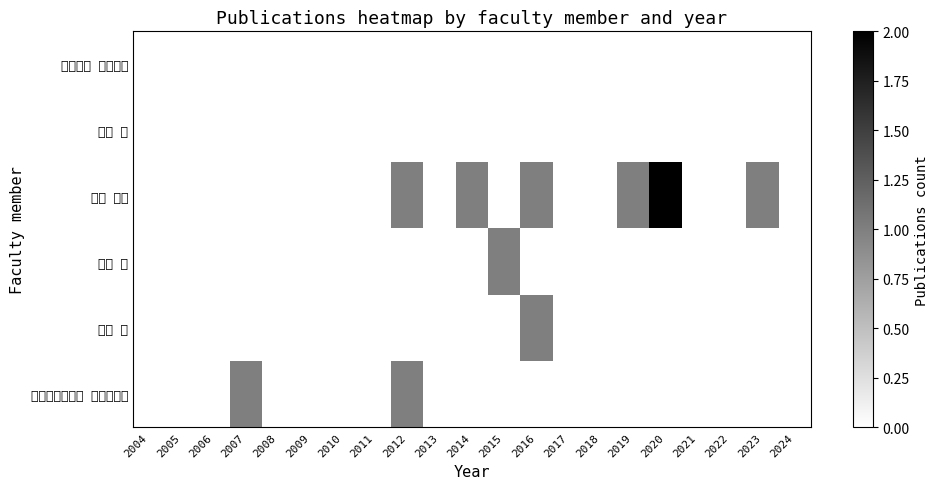

Count the number of categories in the chart.

21